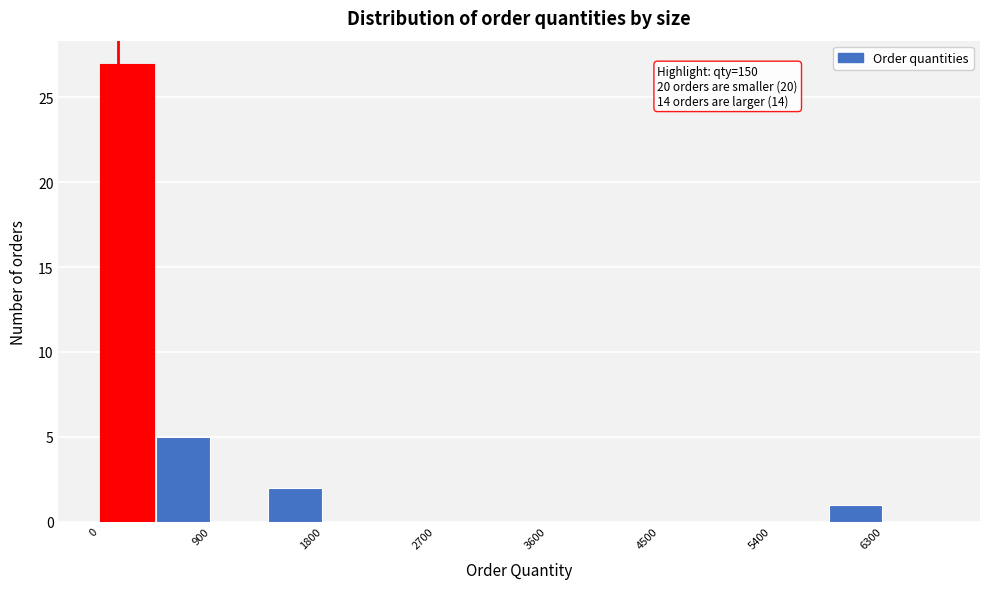

Which range on the x-axis has the tallest bar?

0 to 500